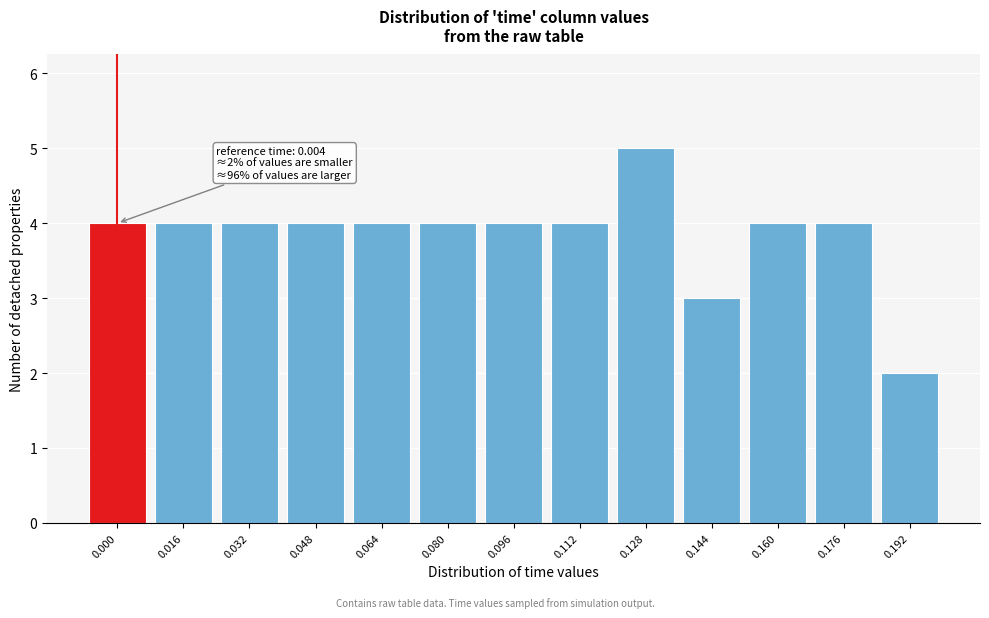

Reading right to left, list all the values displayed in this chart.

2	4	4	3	5	4	4	4	4	4	4	4	4